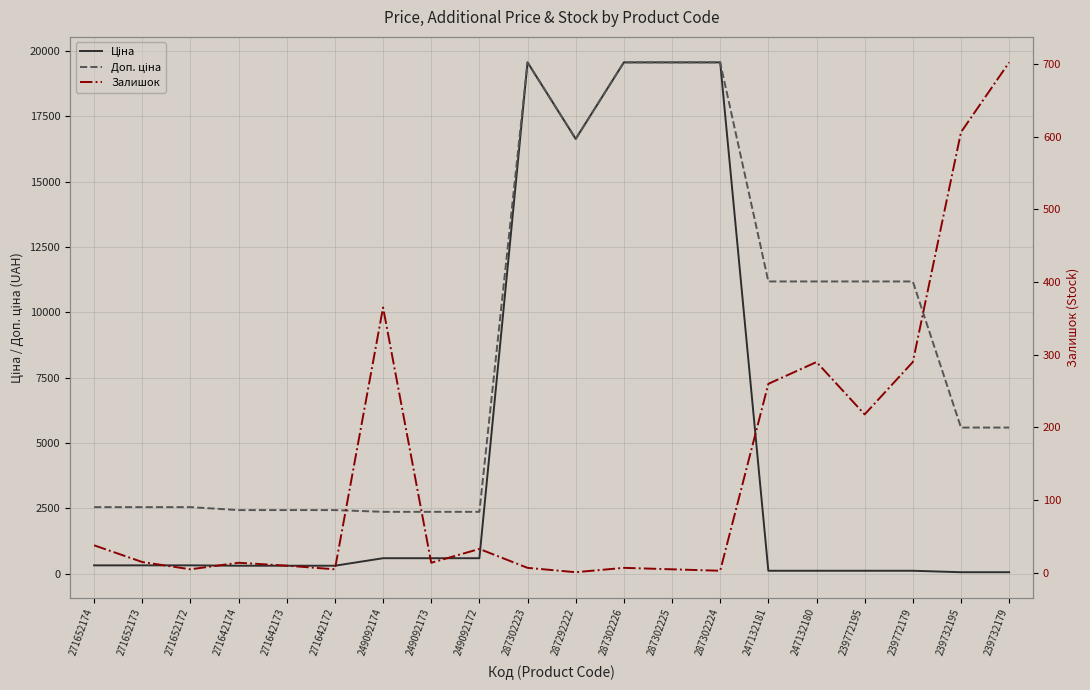

The value of Ціна at 239772179 is 36.0. True or false?

False